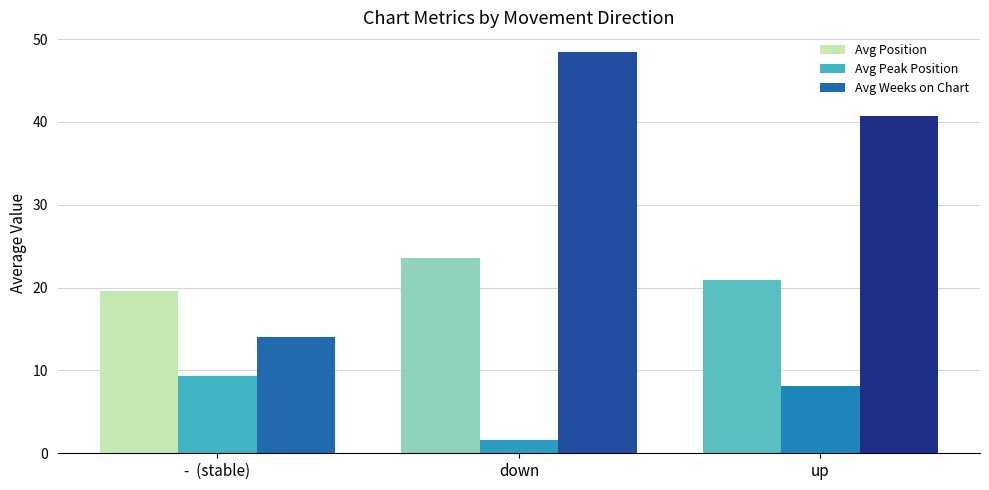

What is the highest value of the Avg Peak Position series?

9.3